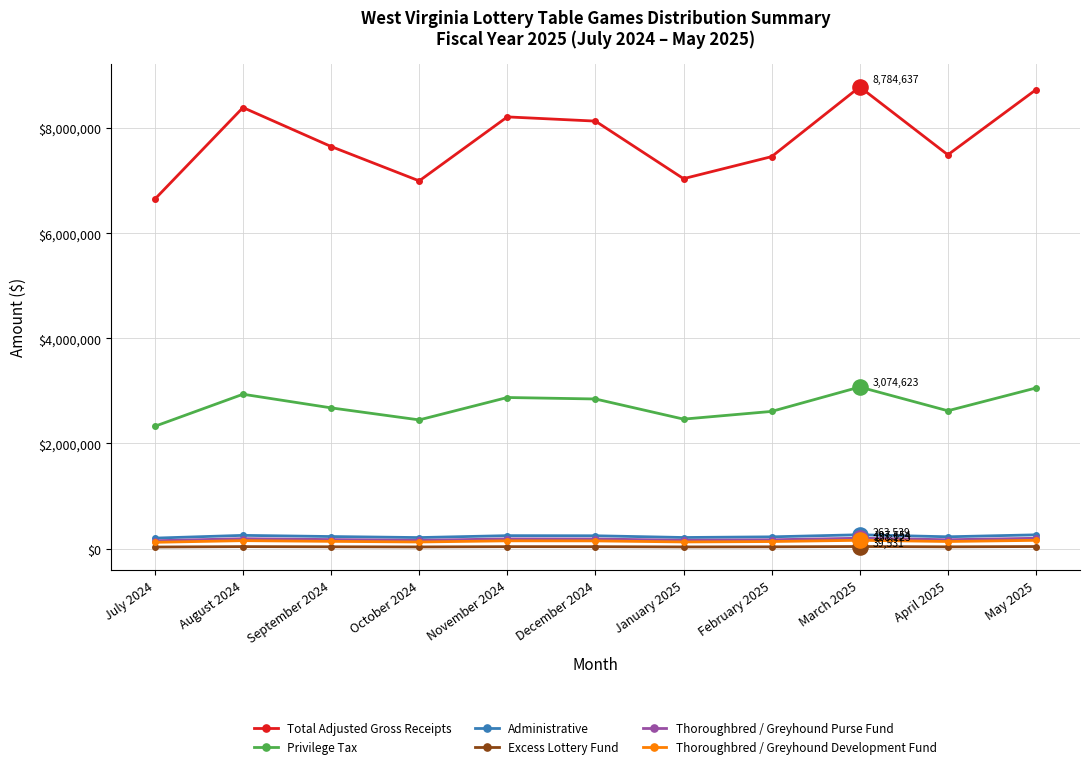

Between July 2024 and August 2024, which series saw the biggest shift?

Total Adjusted Gross Receipts